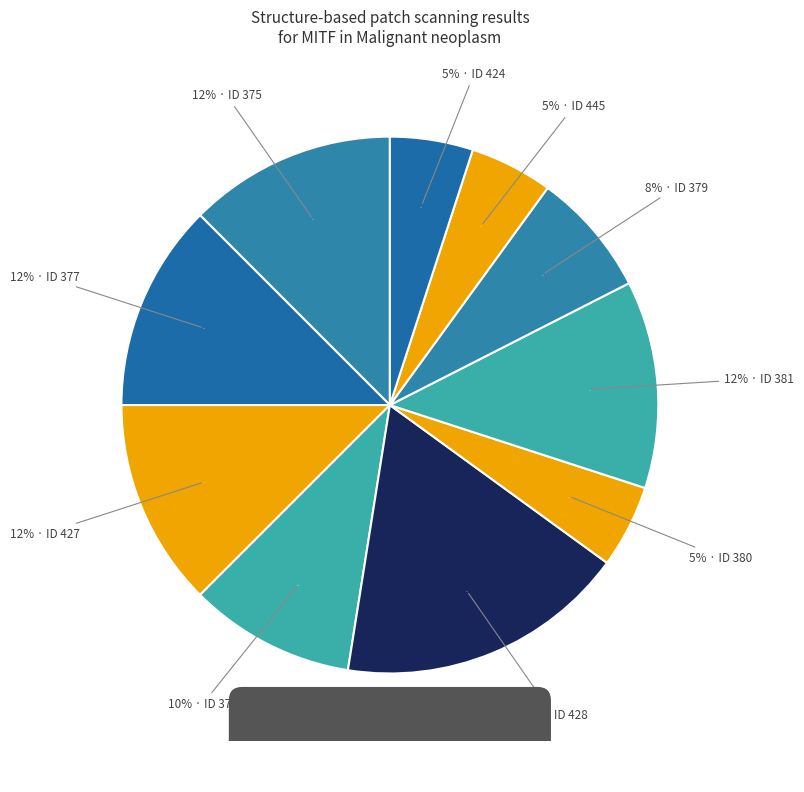

Rank the categories by value from highest to lowest.

428, 375, 377, 427, 381, 378, 379, 380, 445, 424